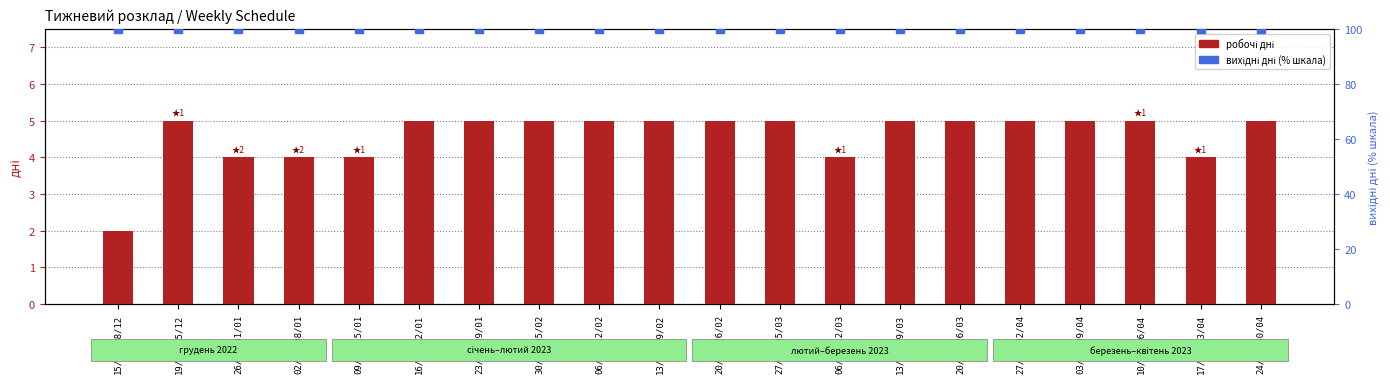

Which series contains the lowest Y value?

робочі дні